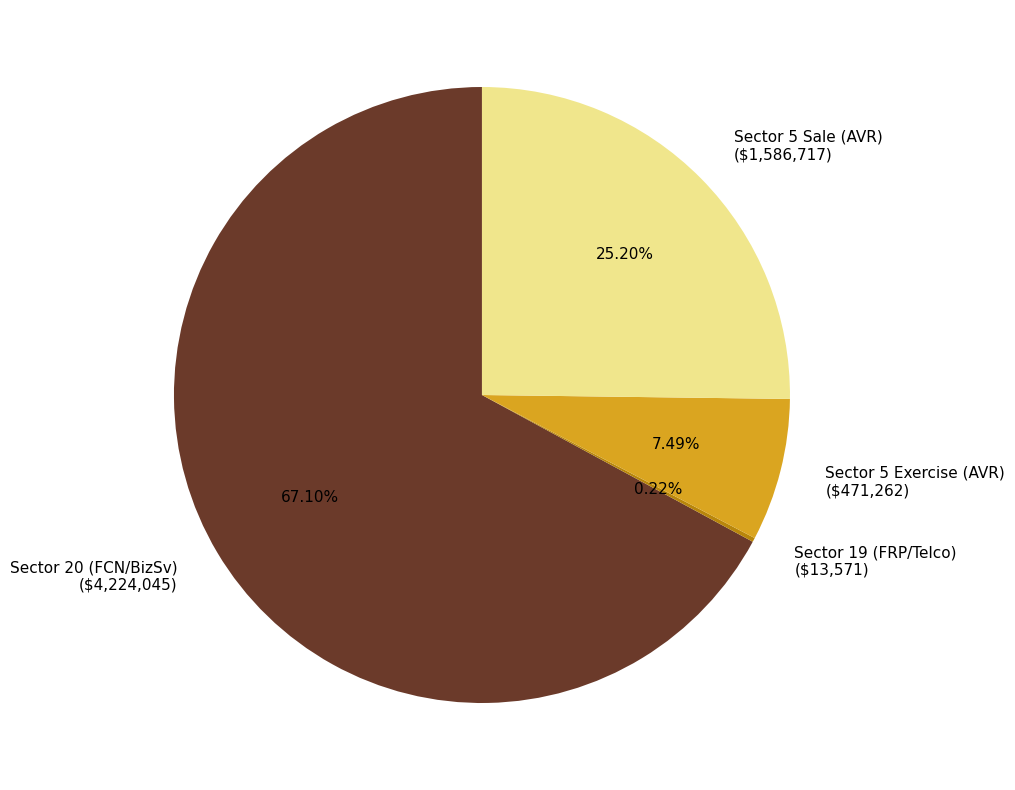

Does Sector 20 (FCN/BizSv) ($4,224,045) account for over 50% of the chart?

Yes